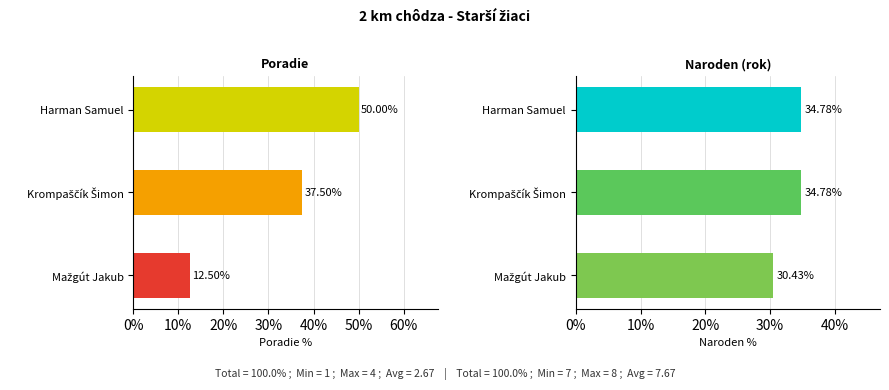

The value of Poradie at Krompaščík Šimon is 62.8. True or false?

False